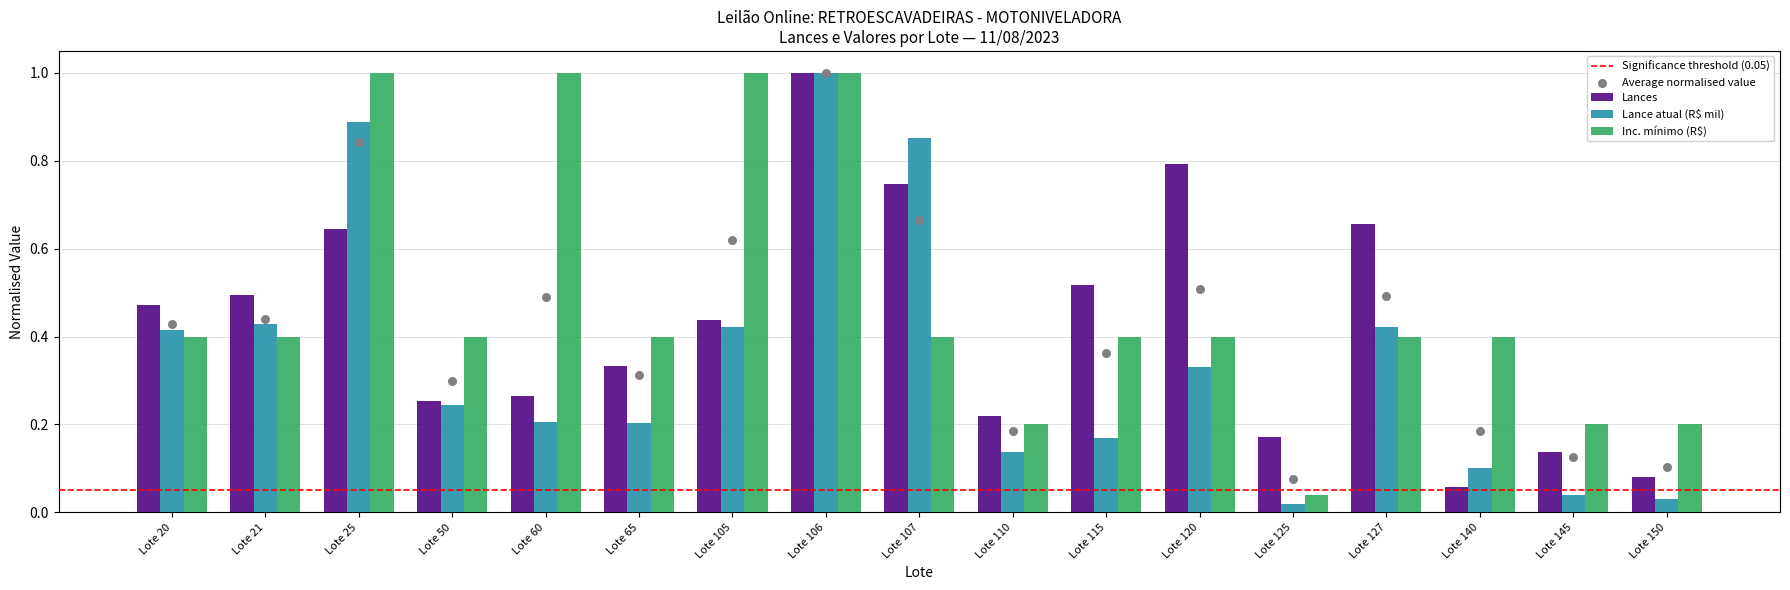

At which category is the sum across all series the highest?

Lote 106